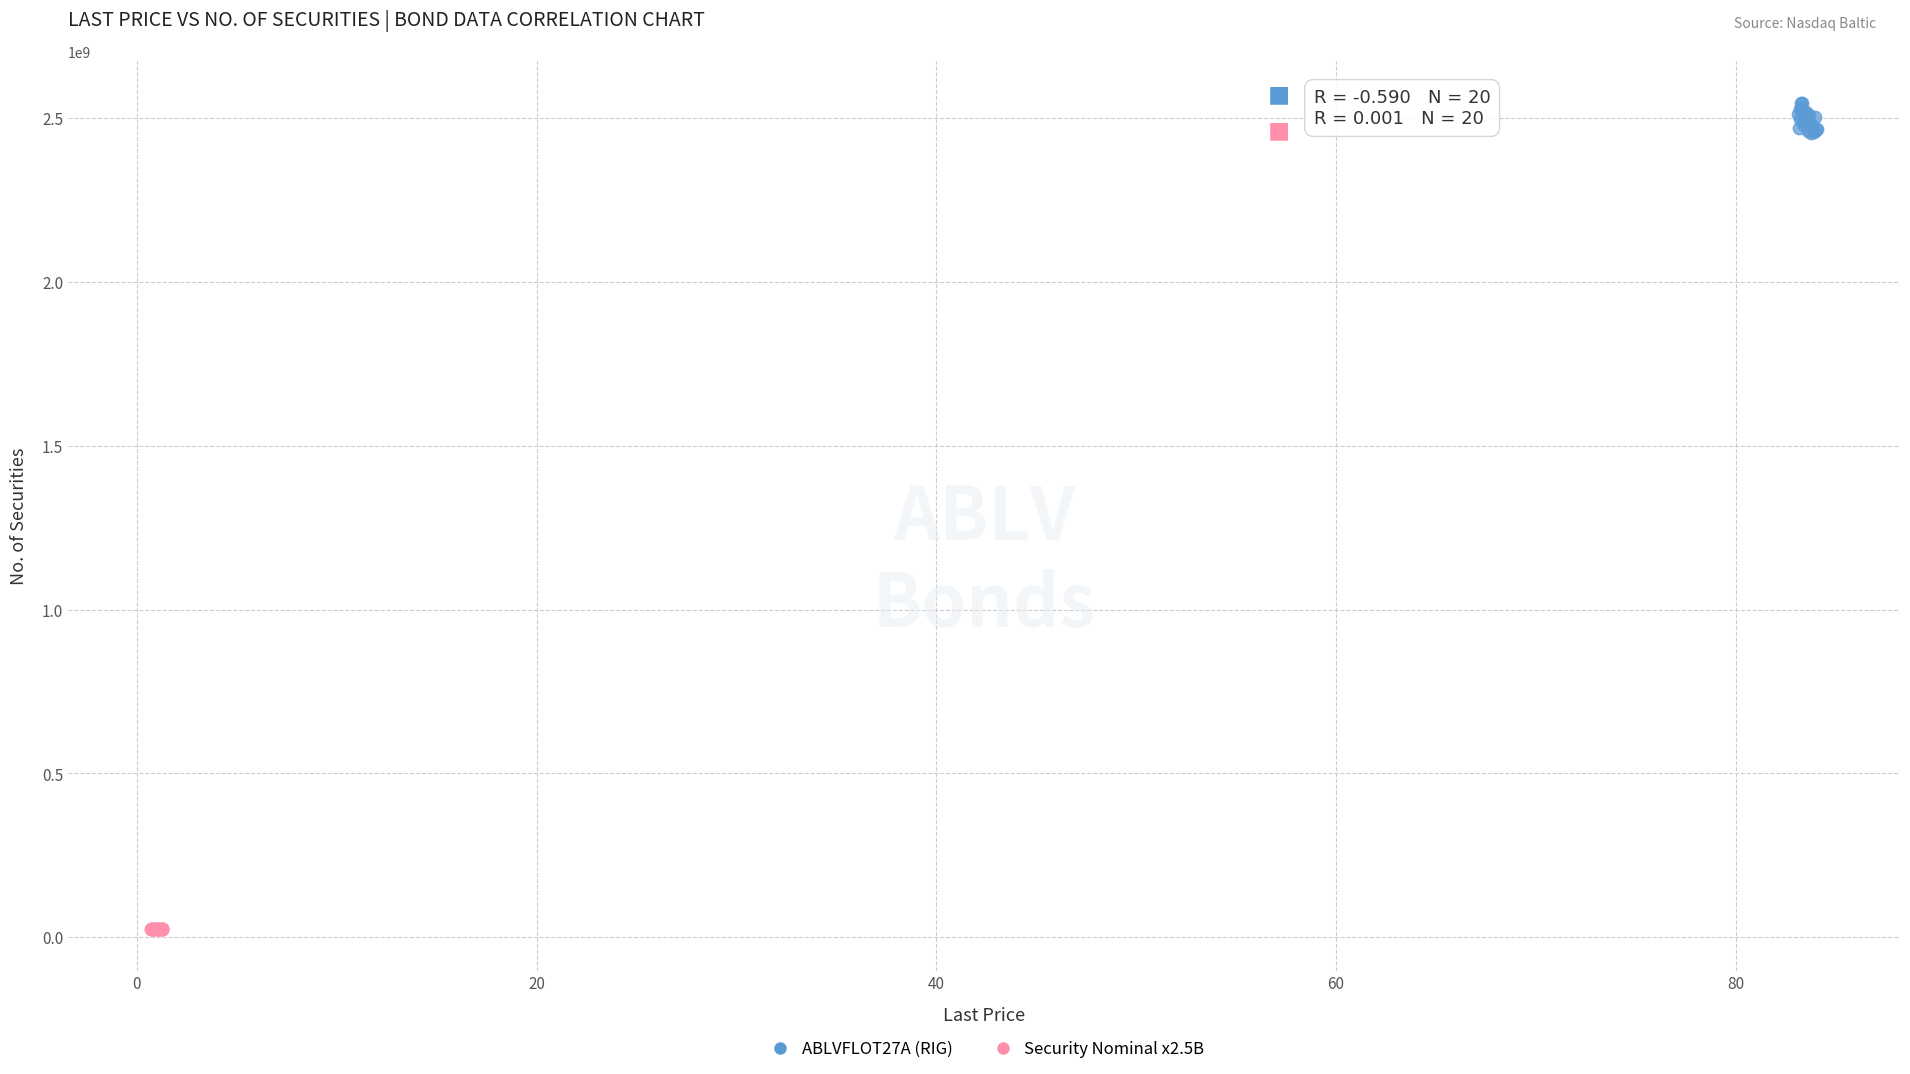

Which series contains the highest Y value?

ABLVFLOT27A (RIG)